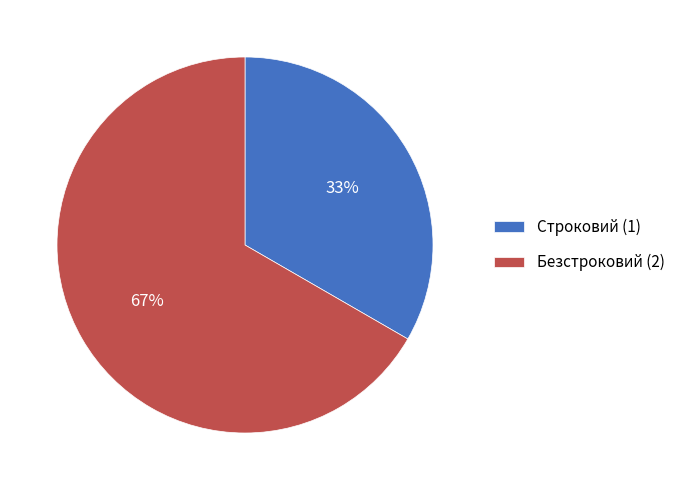

Is it true that Безстроковий is 60% of the pie?

False